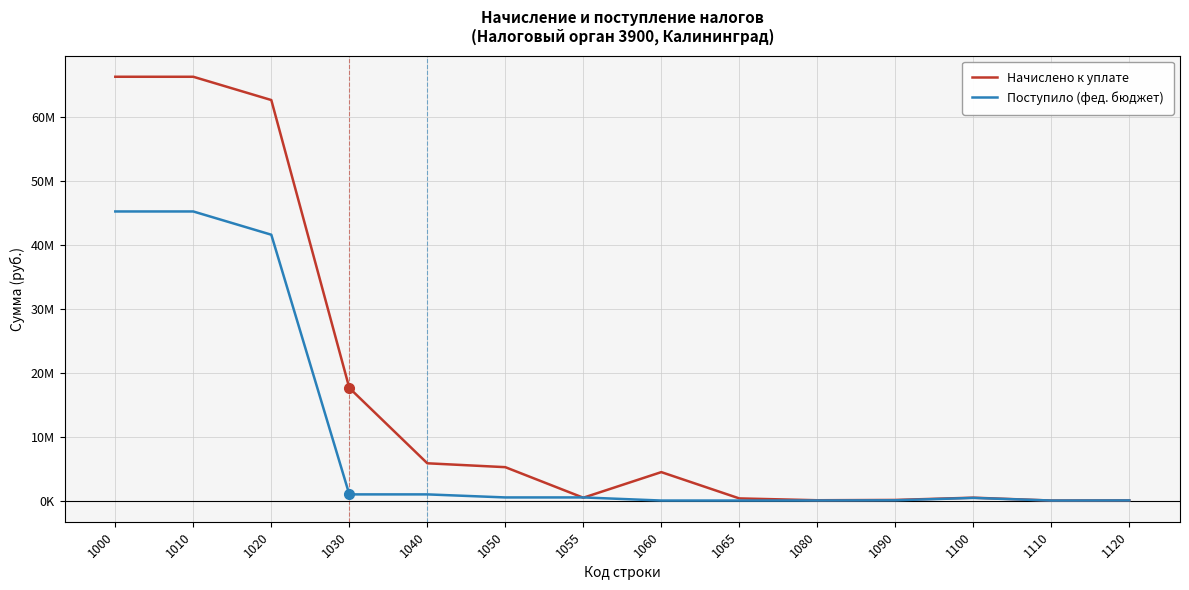

List the series in order of their overall mean, highest first.

Начислено к уплате, Поступило (фед. бюджет)